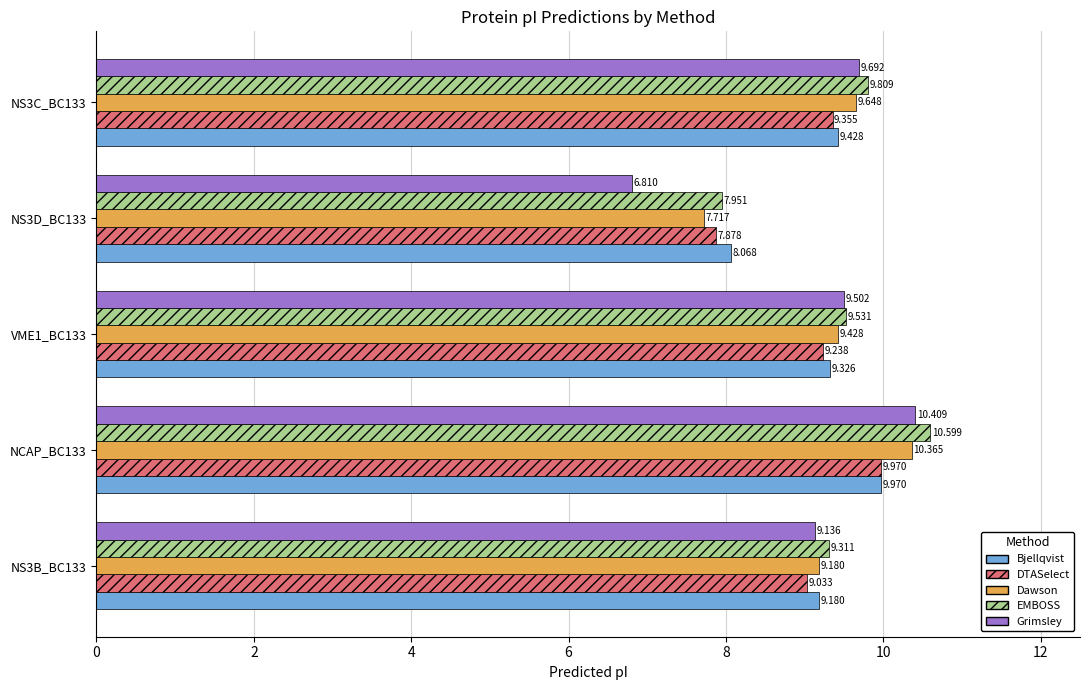

Between NS3B_BC133 and NS3C_BC133, which series saw the biggest shift?

Grimsley